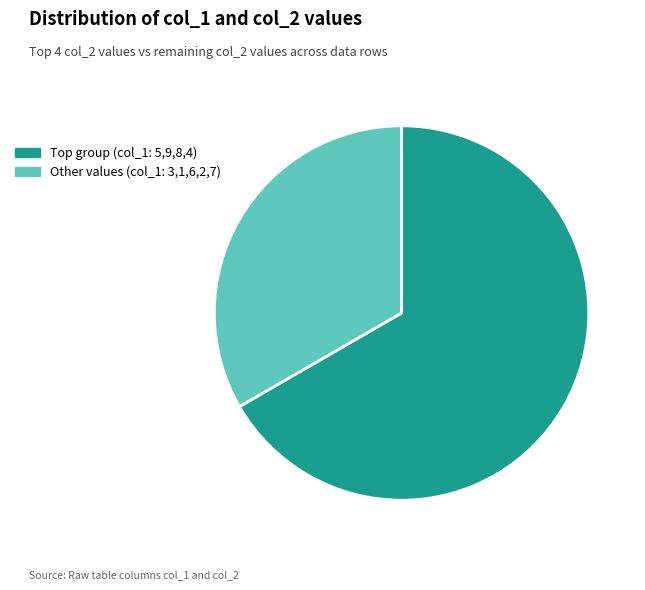

Which slice is the largest?

Top group (col_1: 5,9,8,4)